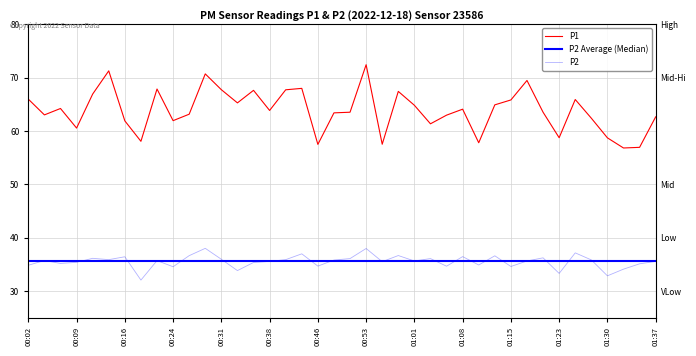

True or false: P1 and P2 cross at least once.

False